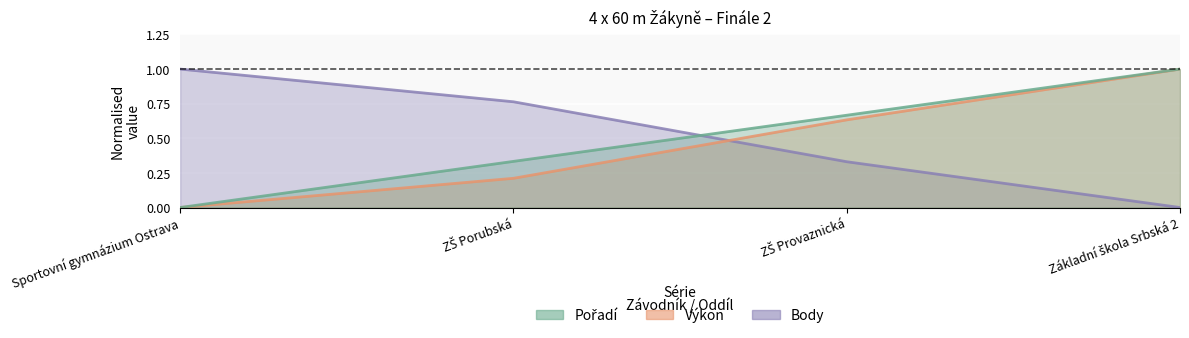

Which series has the largest range (max minus min)?

Pořadí